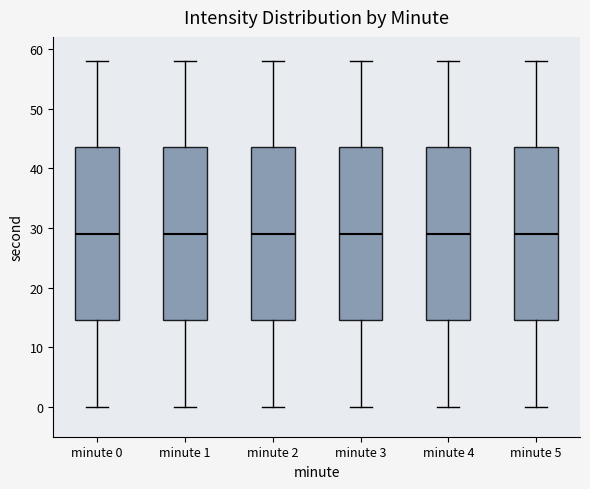

Where does the upper whisker of the box for minute 1 end on the y-axis? The values are not printed on the chart, so give them approximately, as read against the axis.

58